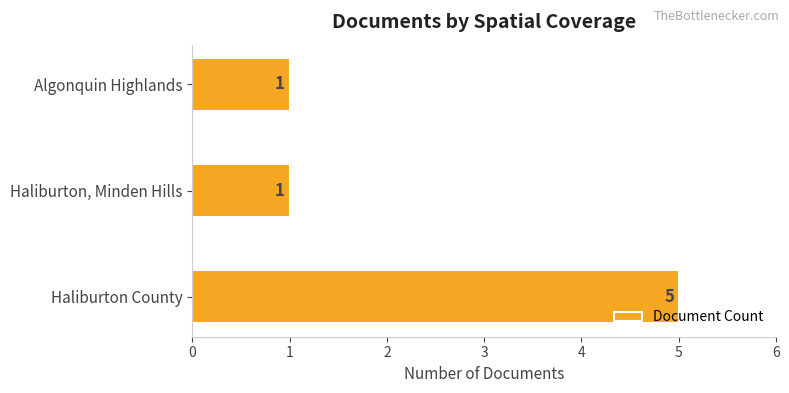

Reading top to bottom, what are all the values shown in this chart?

Algonquin Highlands=1	Haliburton, Minden Hills=1	Haliburton County=5